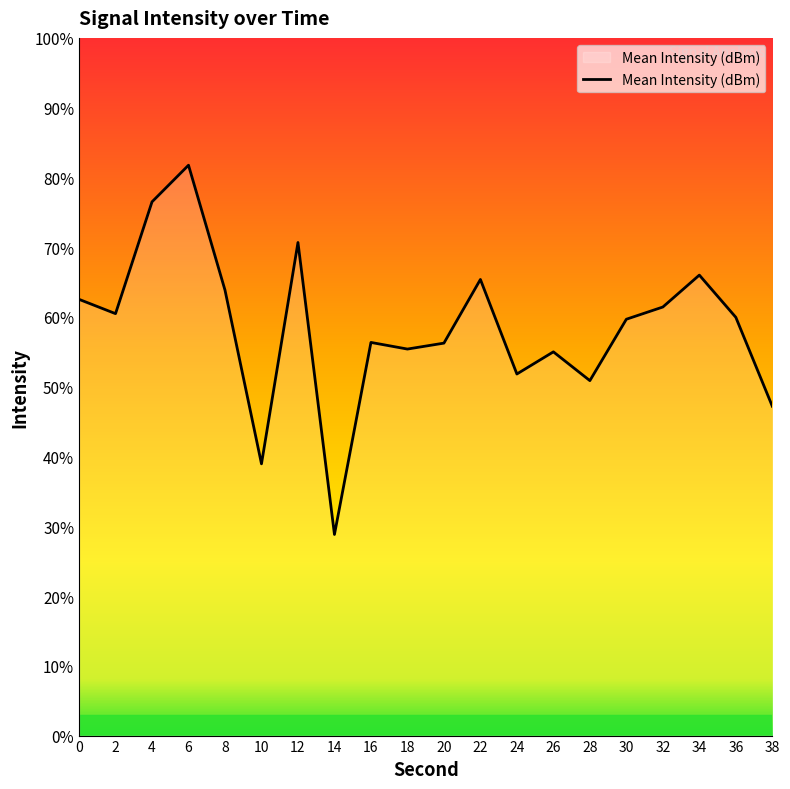

List the labels in order of value, largest first.

6, 4, 12, 34, 22, 8, 0, 32, 2, 36, 30, 16, 20, 18, 26, 24, 28, 38, 10, 14